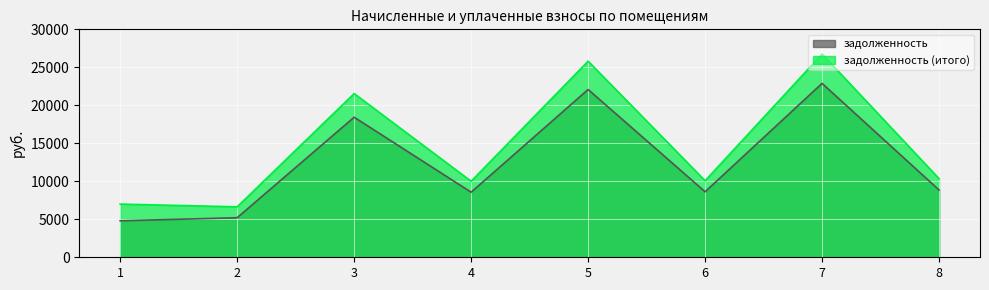

How many data points does each series have?

8